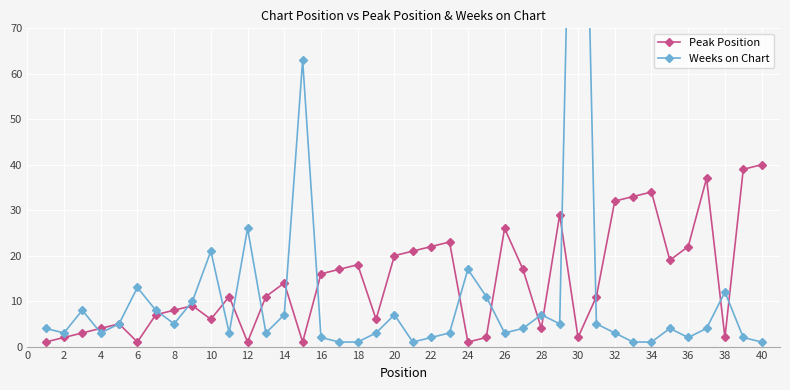

How many series are shown in this chart?

2